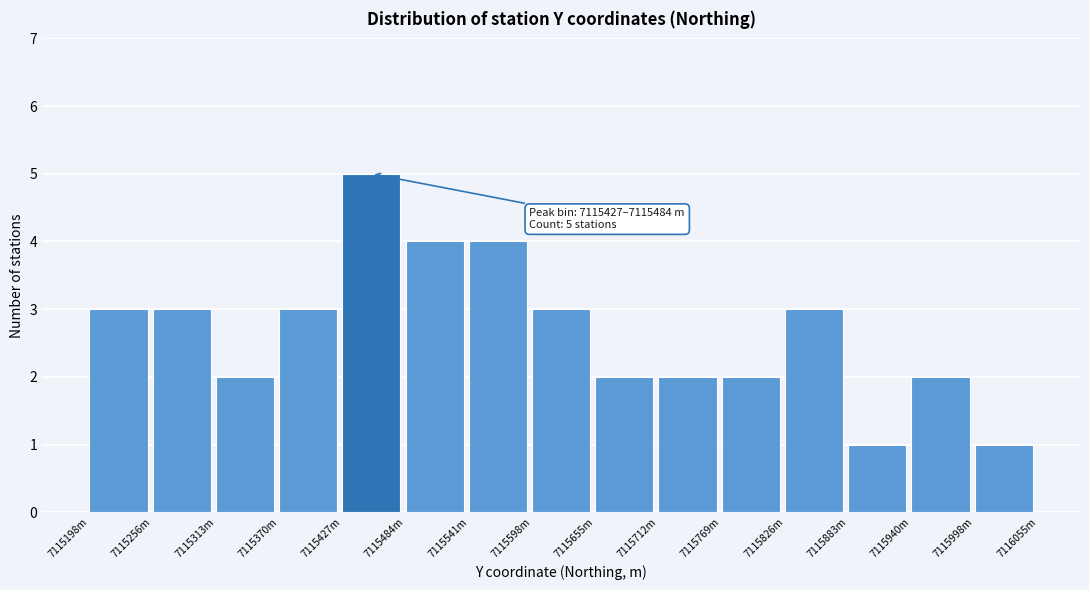

Reading right to left, what are all the values shown in this chart?

1	2	1	3	2	2	2	3	4	4	5	3	2	3	3